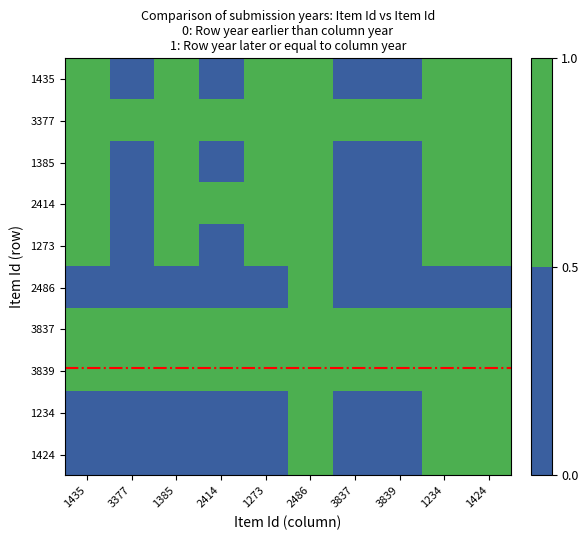

At 2486, list the series in order from largest to smallest.

1435, 3377, 1385, 2414, 1273, 2486, 3837, 3839, 1234, 1424